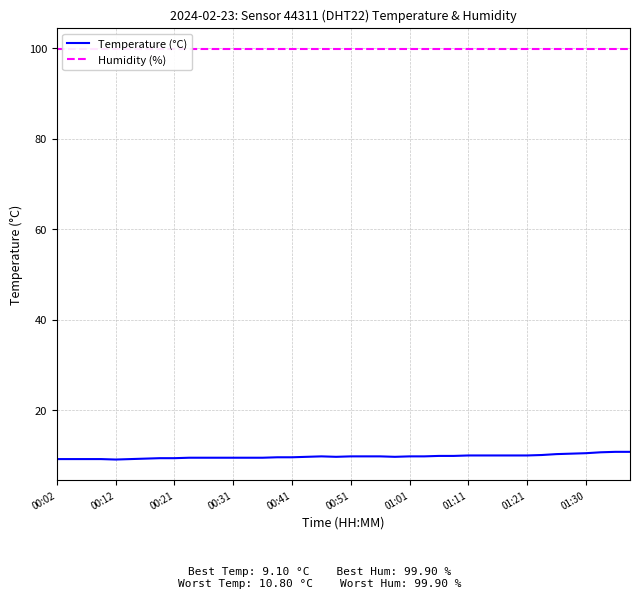

What is the value of the Temperature (°C) point at the 11th from the left?

9.5